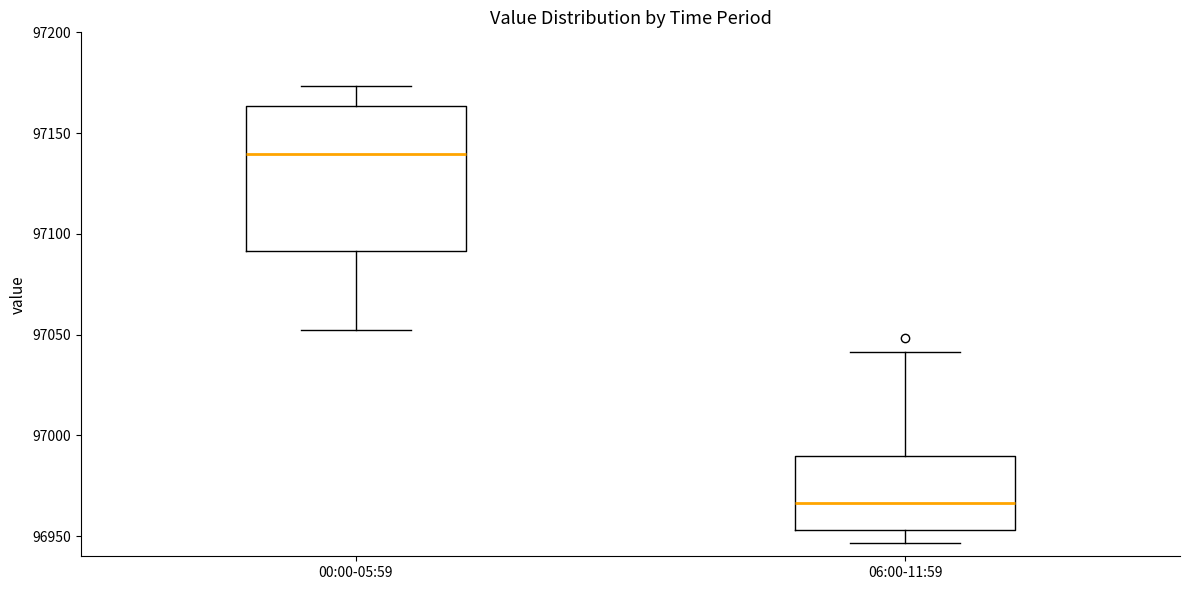

Which box has the highest median line?

00:00-05:59